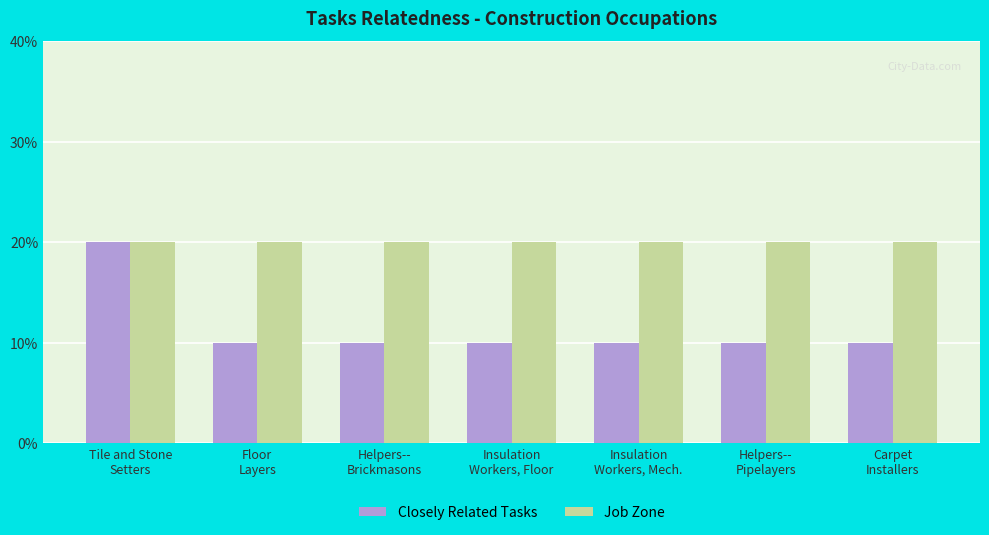

Reading left to right, list all the values displayed in this chart.

Closely Related Tasks: Tile and Stone
Setters=2	Floor
Layers=1	Helpers--
Brickmasons=1	Insulation
Workers, Floor=1	Insulation
Workers, Mech.=1	Helpers--
Pipelayers=1	Carpet
Installers=1
Job Zone: Tile and Stone
Setters=2	Floor
Layers=2	Helpers--
Brickmasons=2	Insulation
Workers, Floor=2	Insulation
Workers, Mech.=2	Helpers--
Pipelayers=2	Carpet
Installers=2